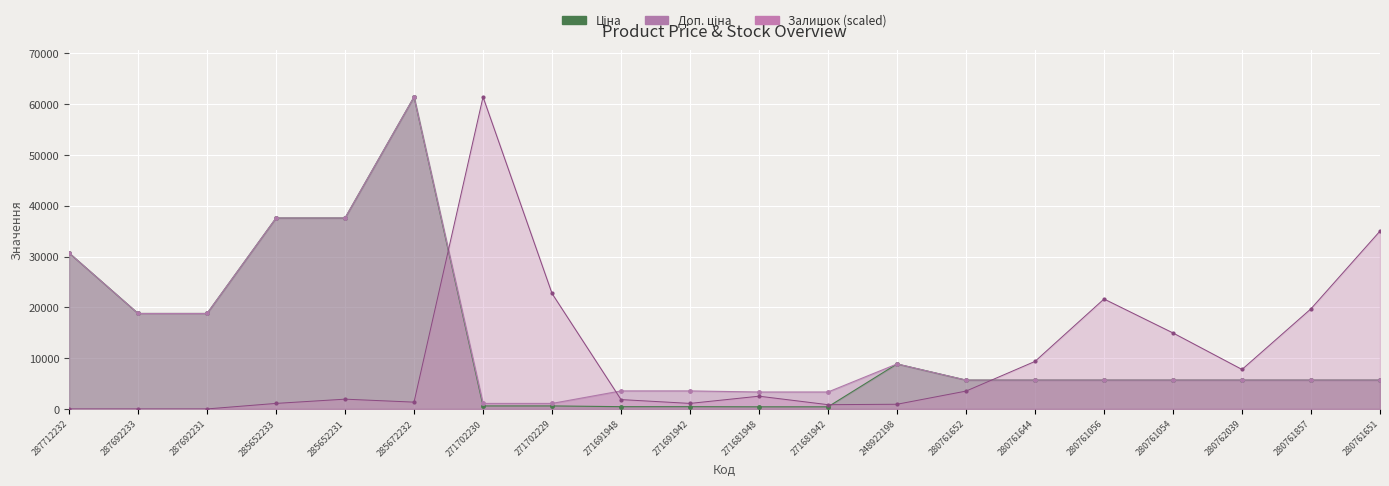

Which label corresponds to the smallest value in the chart?

287712232